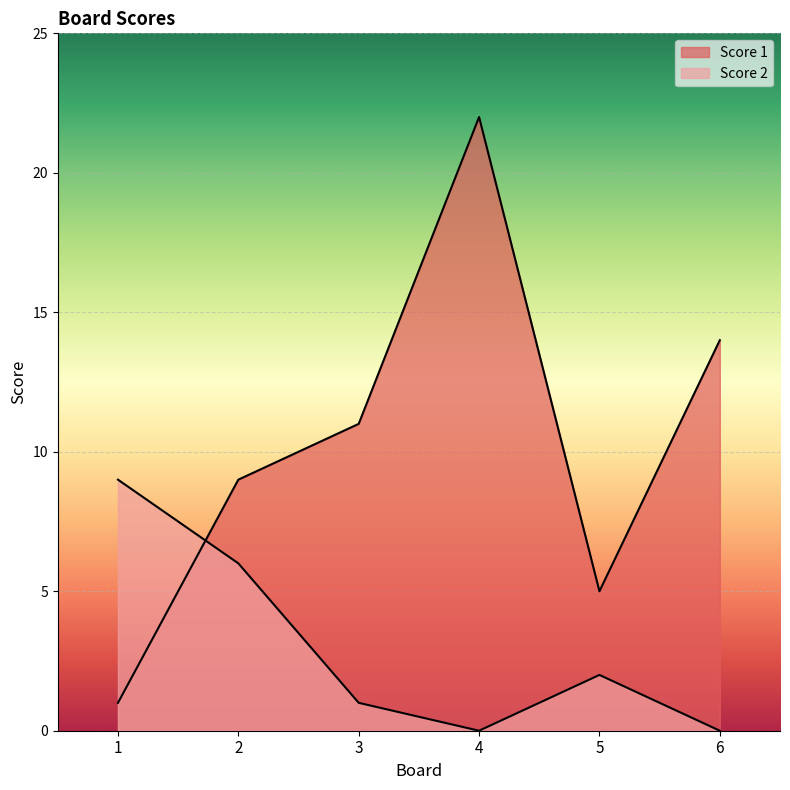

Which series has the largest range (max minus min)?

Score 1